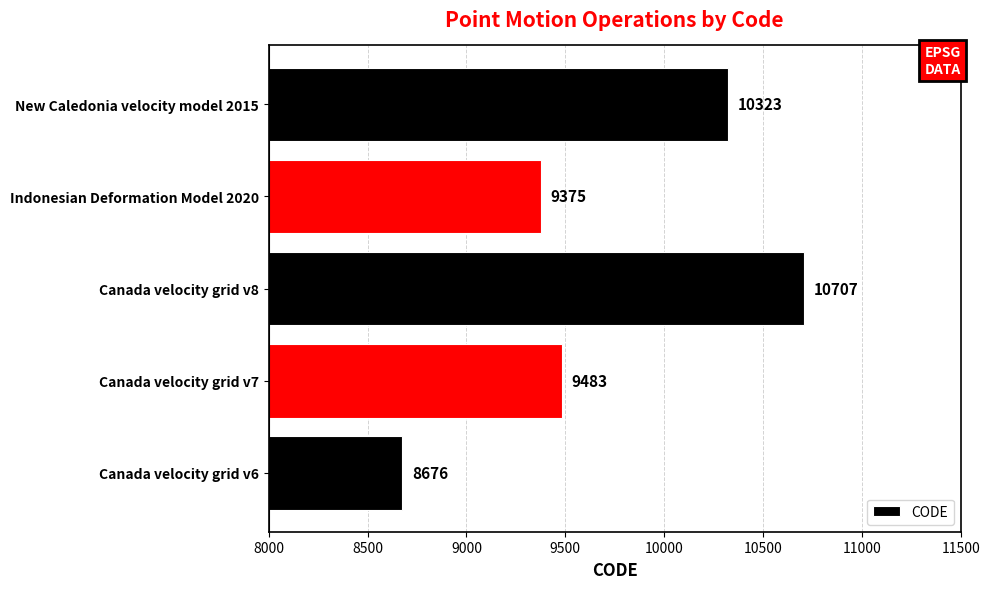

At which label is the value closest to 9691?

Canada velocity grid v7